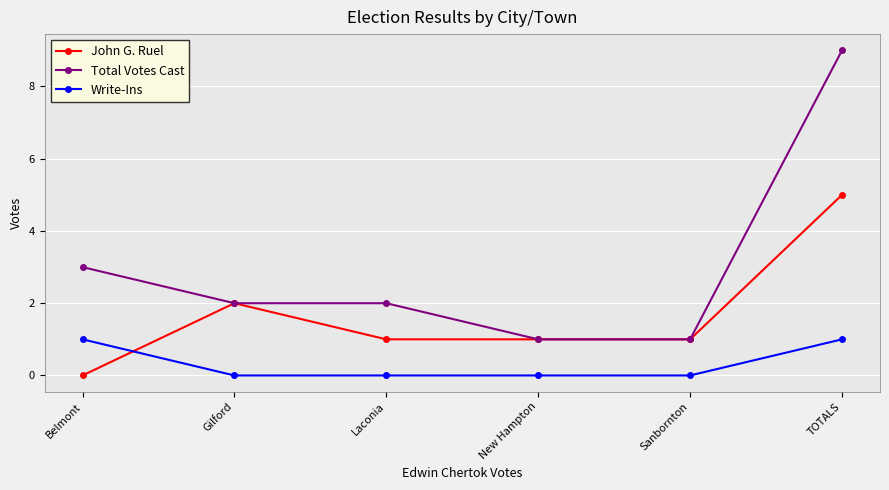

What position from the left is Sanbornton?

5